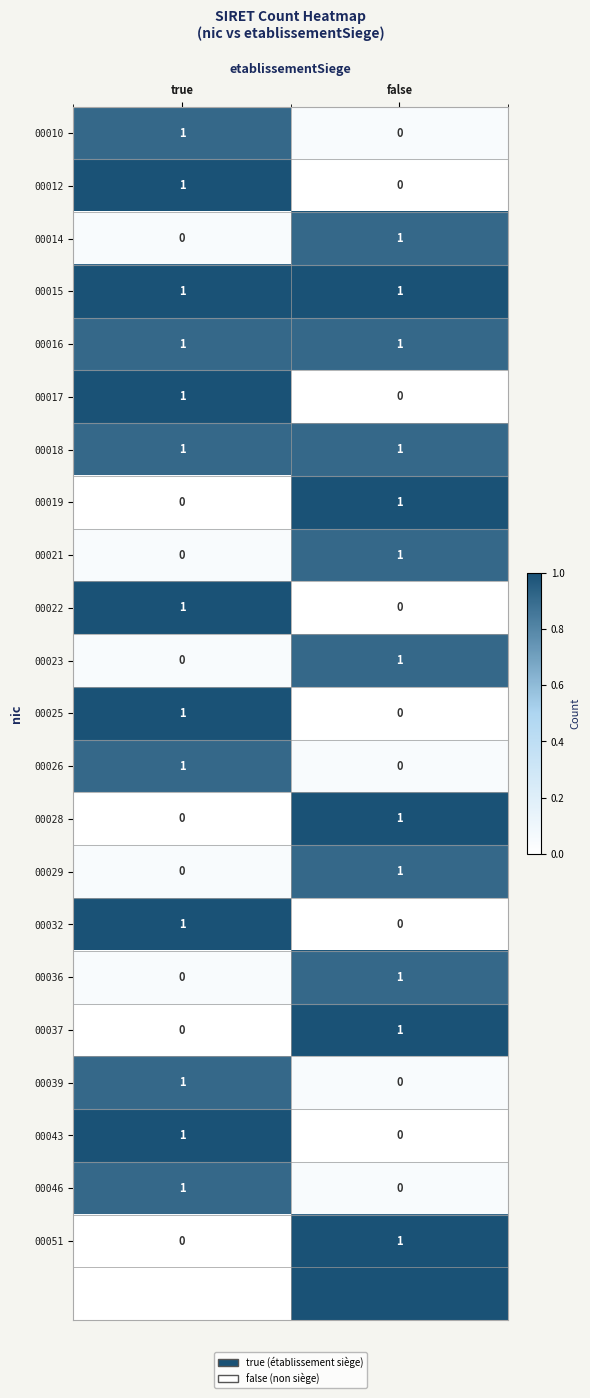

List the labels in order of 00032 value, smallest first.

false, true